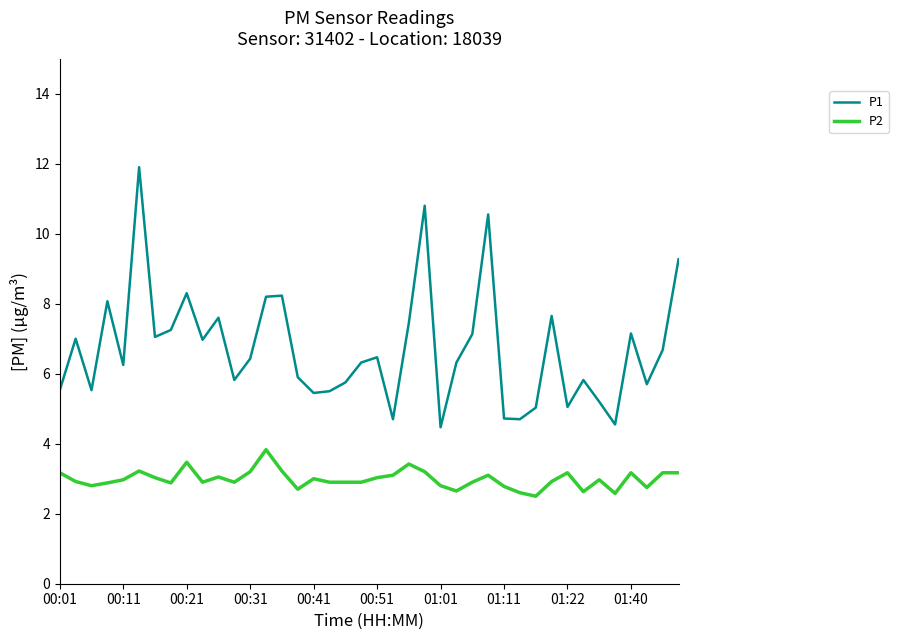

What is the difference between the maximum and minimum values in the P2 series?

1.3